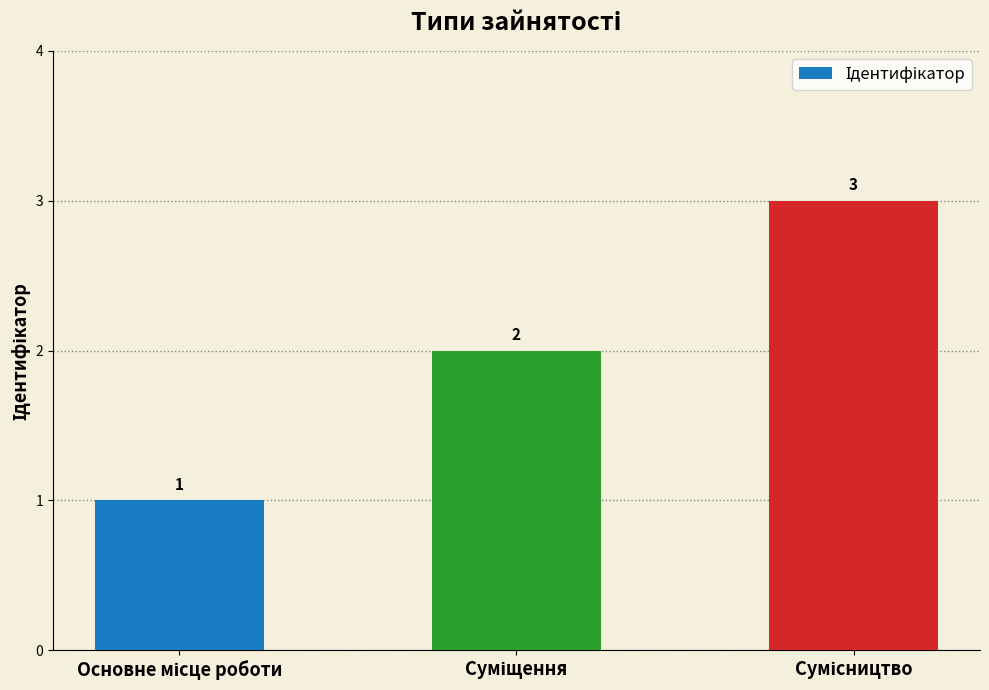

Count the values in the range 1 to 3.

3